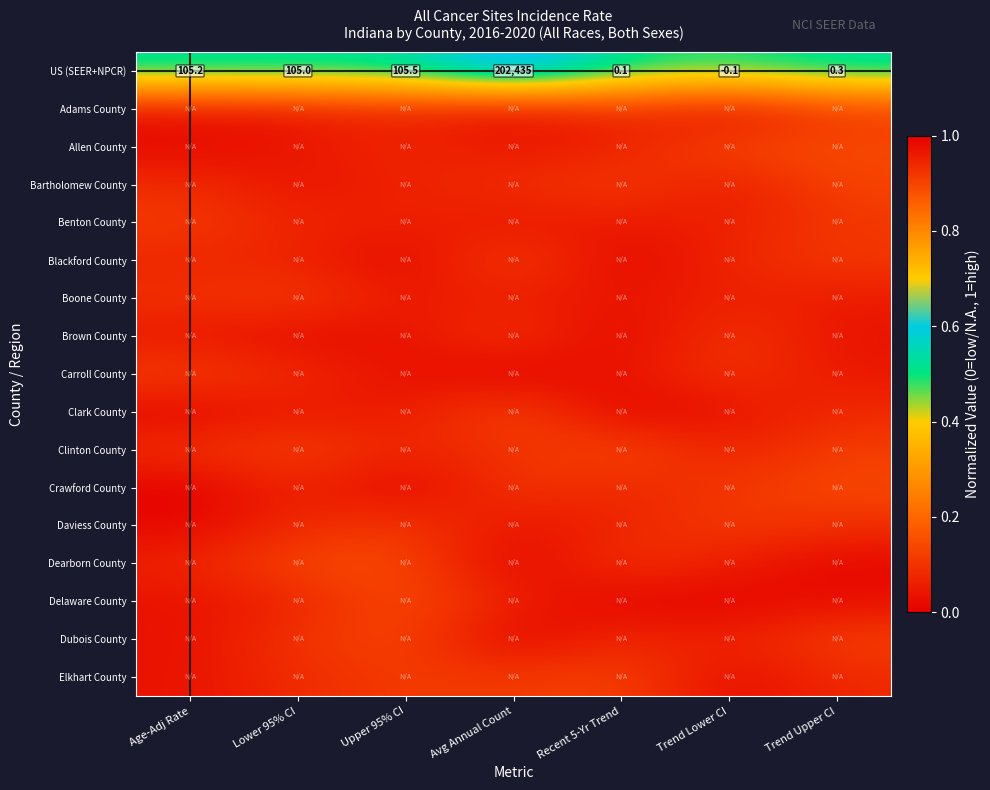

How many data points does each series have?

7